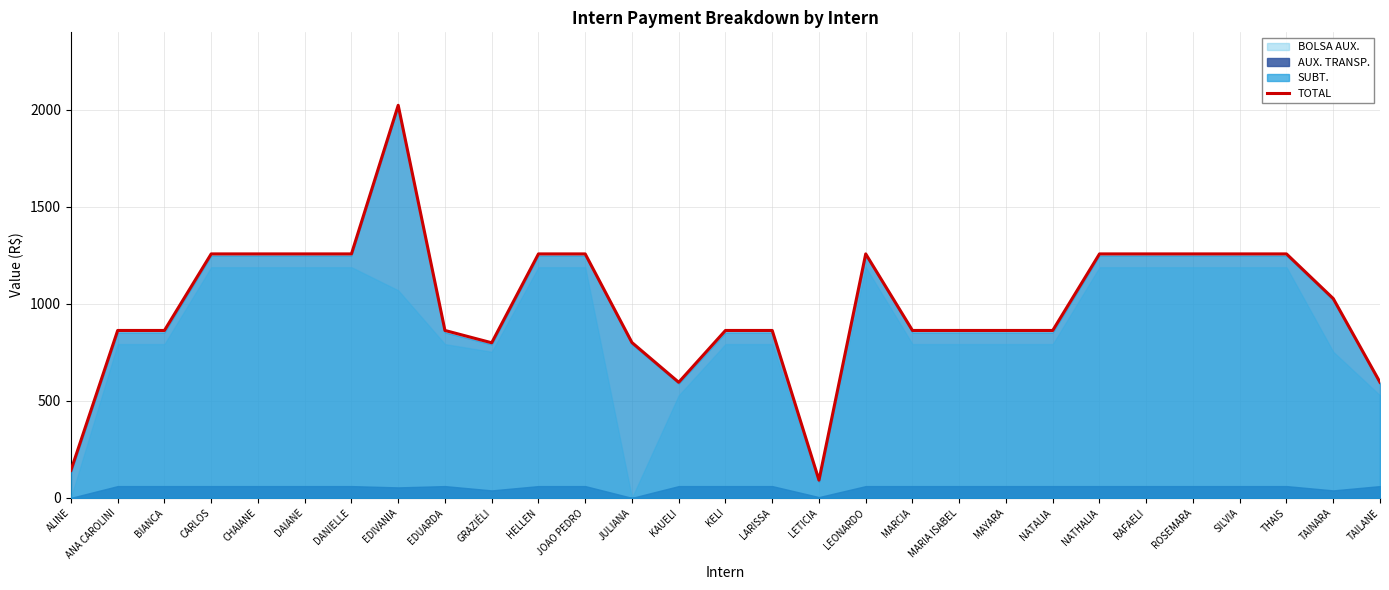

What is the label of the 21st point from the right?

EDUARDA